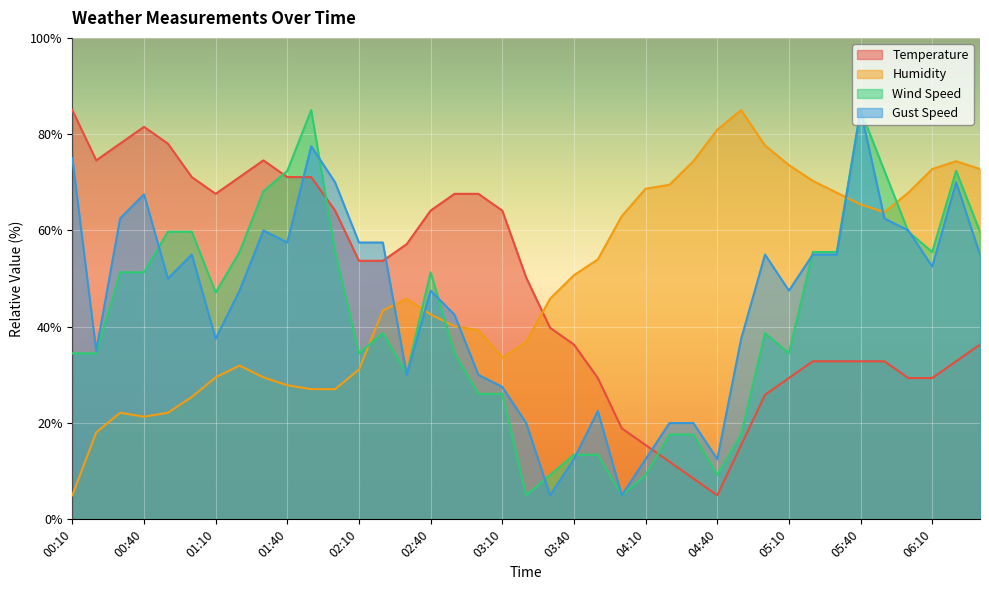

At which category does Gust Speed reach its first local peak?

00:40